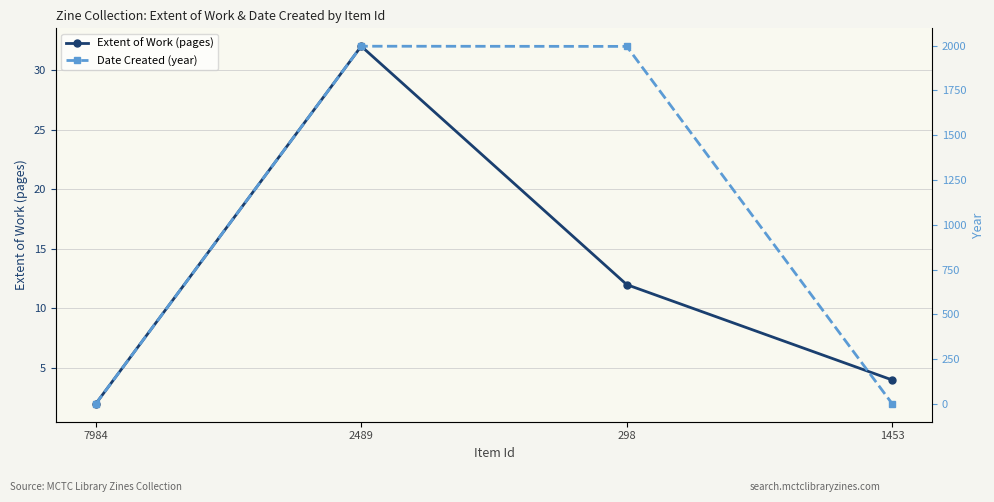

What is the spread (max minus min) of values at 298?

1984